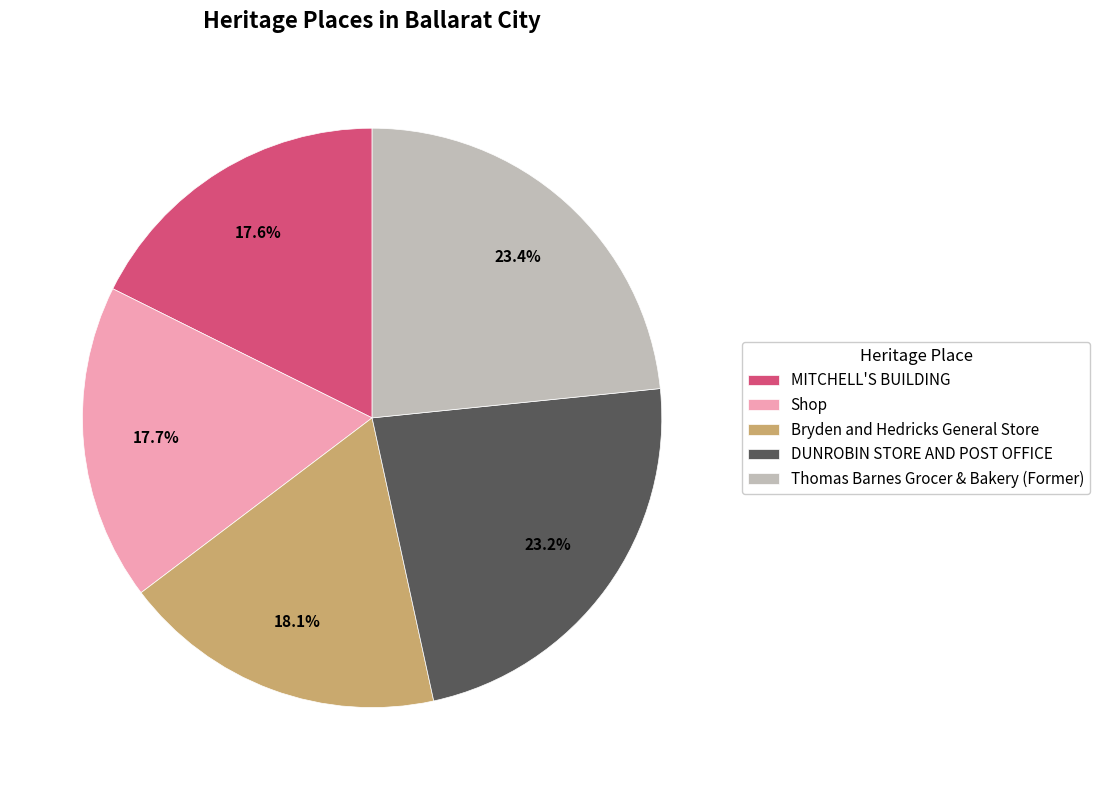

What percentage is the Thomas Barnes Grocer & Bakery (Former) slice, to the nearest percent?

23%